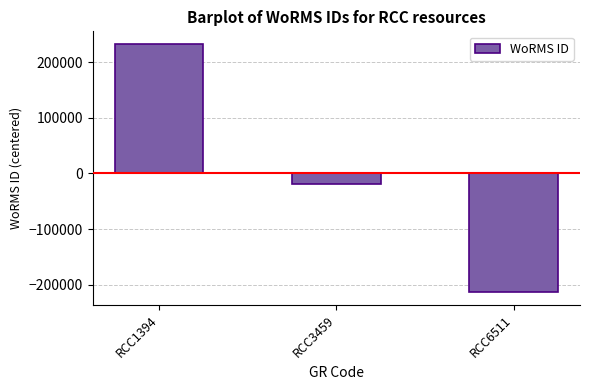

Are the bars grouped side by side (vs. stacked)?

No